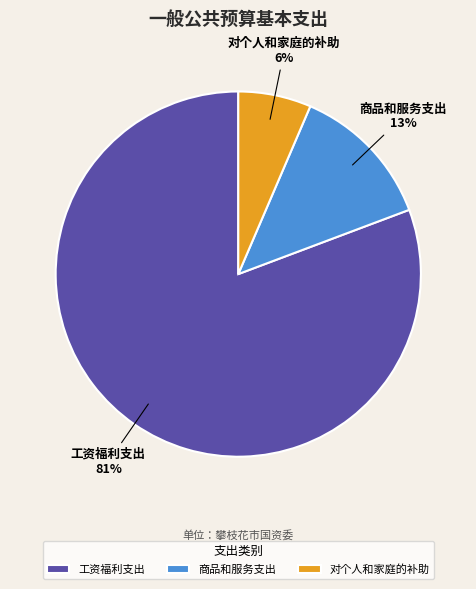

To the nearest percent, what is the difference between the 商品和服务支出 and 工资福利支出 slice percentages?

68%